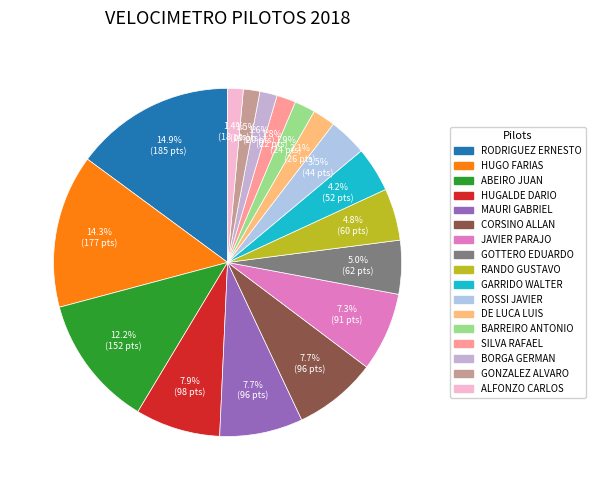

Which has a higher value, JAVIER PARAJO or ALFONZO CARLOS?

JAVIER PARAJO